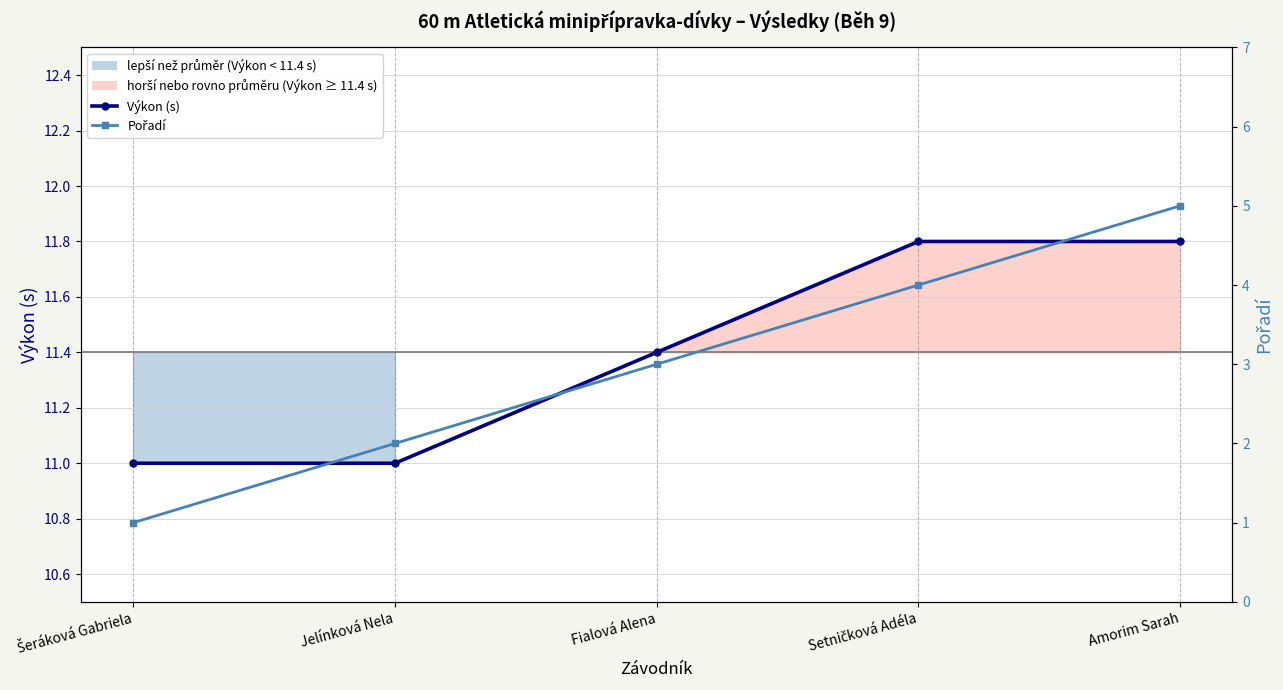

What are all the series names shown in the legend?

Výkon (s), Pořadí